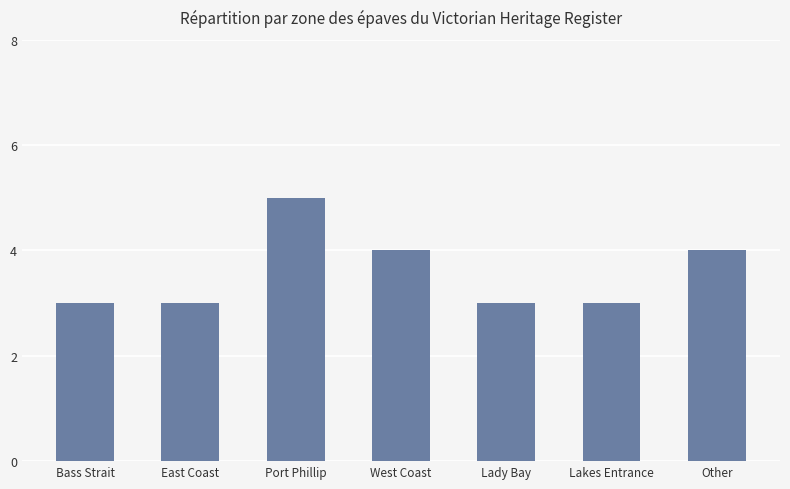

What value does the data have at Other?

4